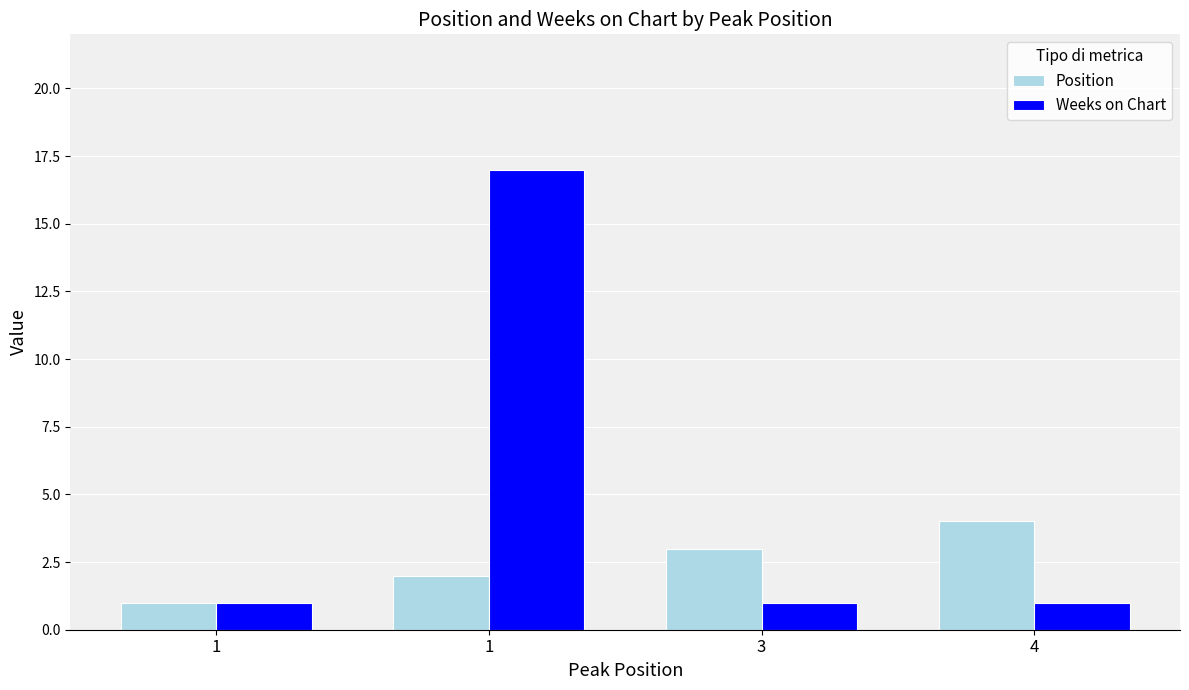

What are all the series names shown in the legend?

Position, Weeks on Chart